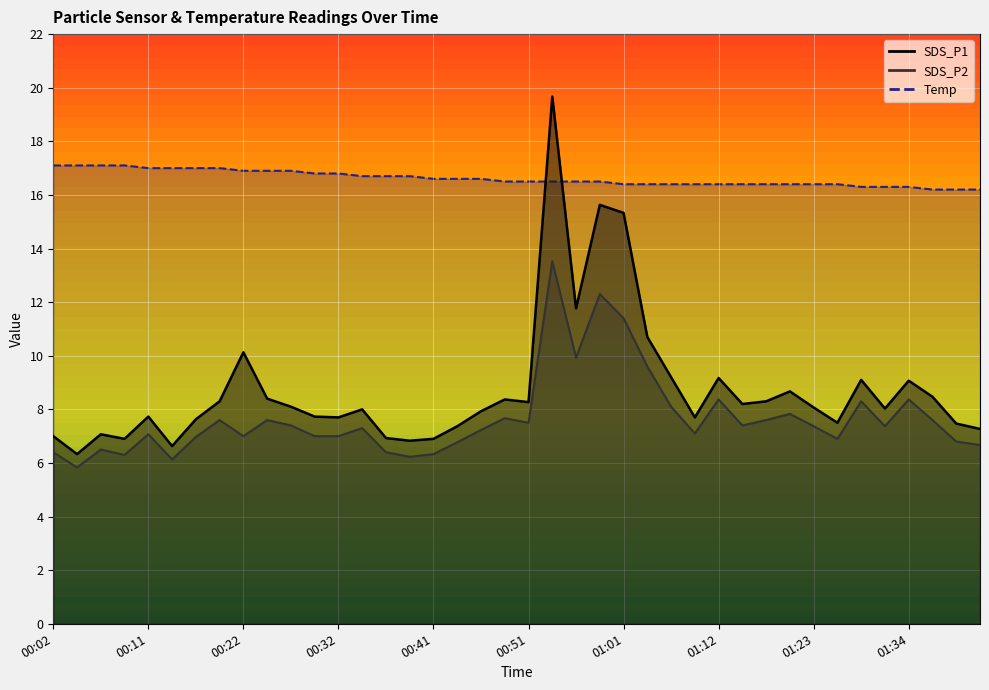

Read the SDS_P1 value at 01:29.

9.1